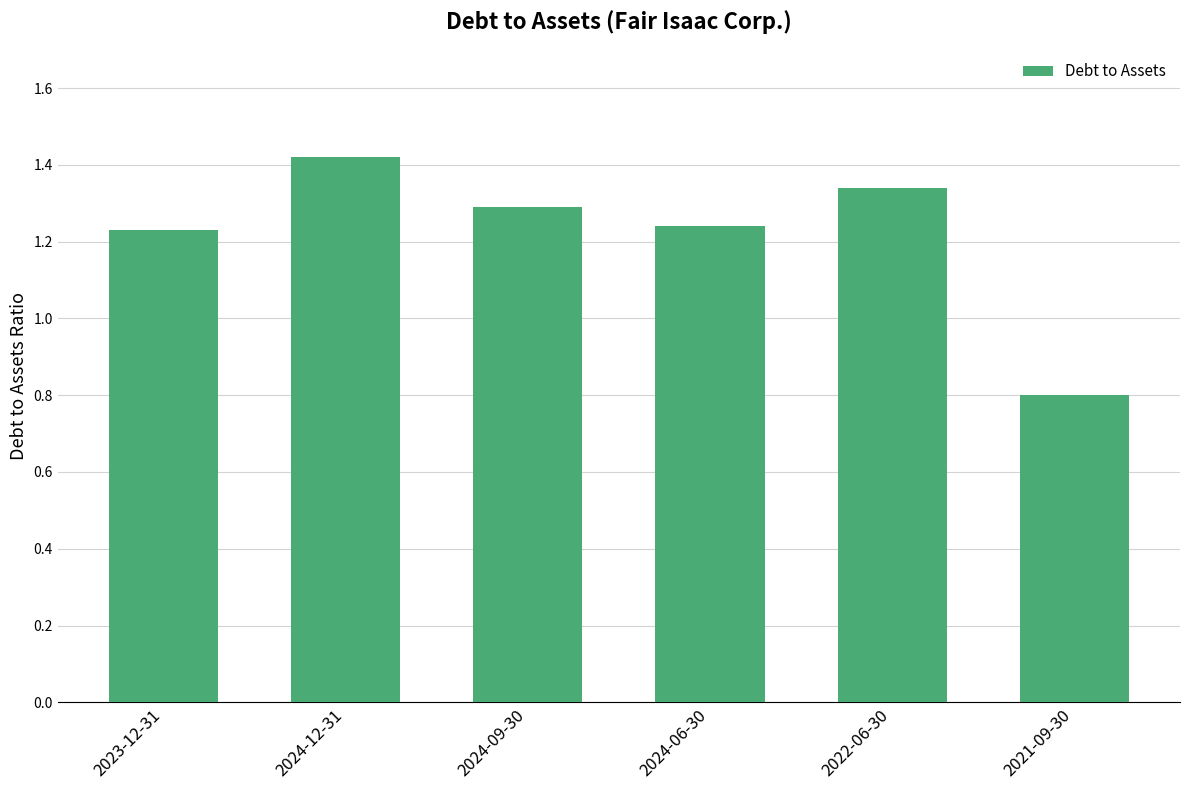

Which has a higher value, 2024-12-31 or 2021-09-30?

2024-12-31